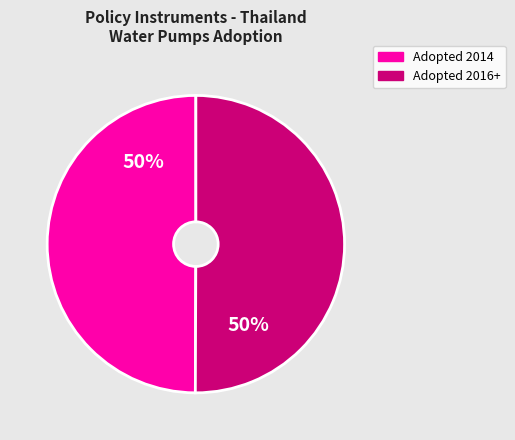

To the nearest percent, what is the average slice percentage?

50%